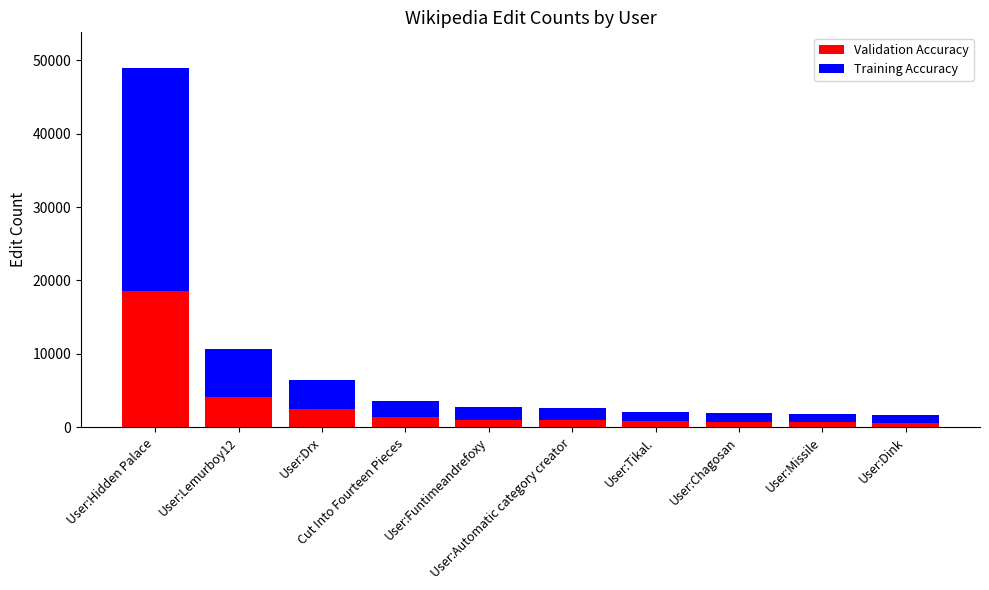

What is the difference between the maximum and minimum values in the Validation Accuracy series?

17955.4